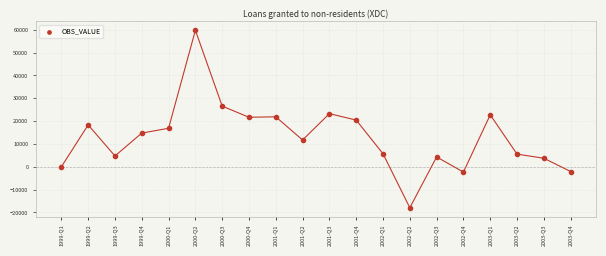

What is the range of Y values (max minus min)?

77751.0